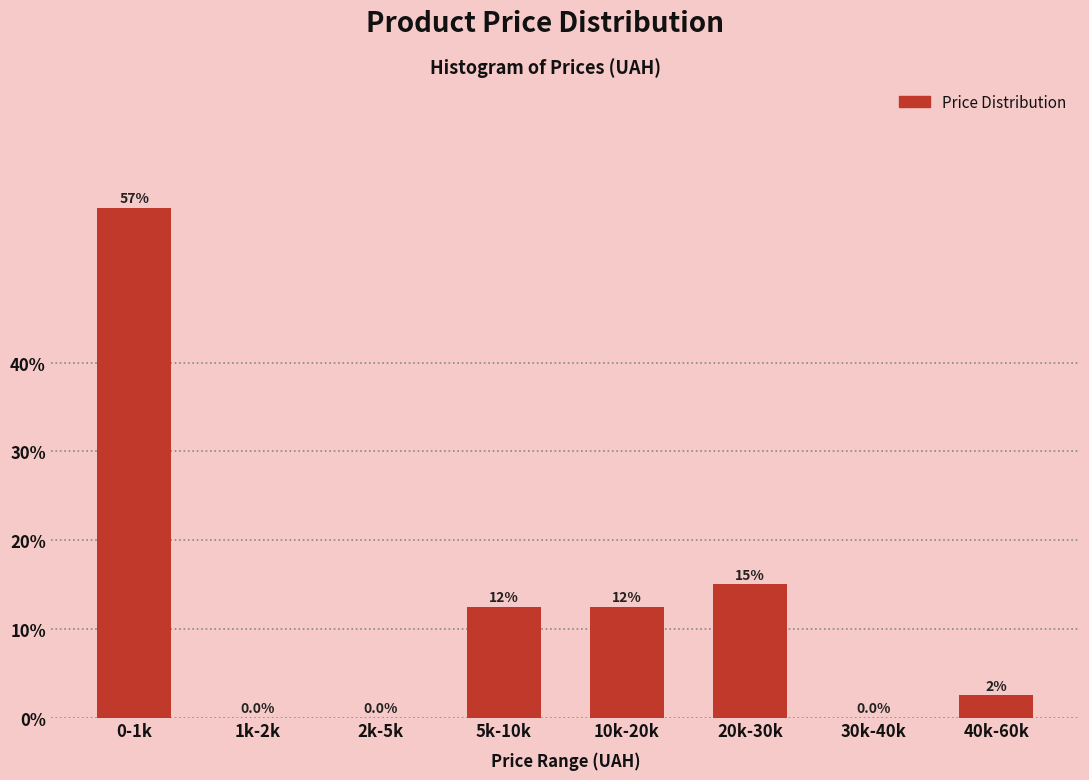

Reading left to right, transcribe all the data shown in this chart.

0-1k=57.5	1k-2k=0.0	2k-5k=0.0	5k-10k=12.5	10k-20k=12.5	20k-30k=15.0	30k-40k=0.0	40k-60k=2.5